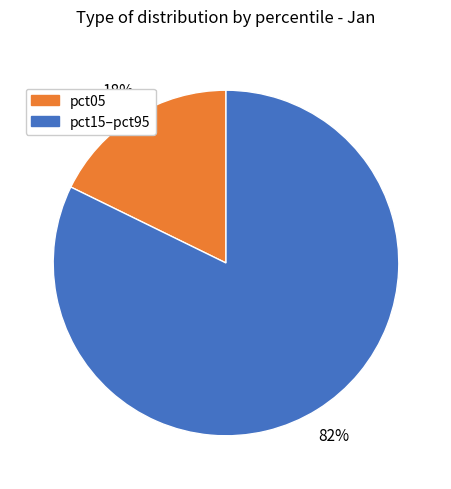

To the nearest percent, what is the average slice percentage?

50%